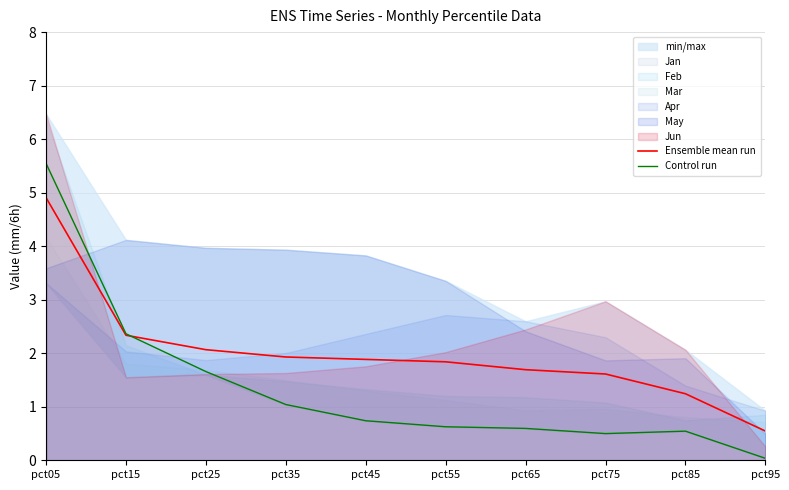

What is the approximate value of Control run at pct85?

0.5